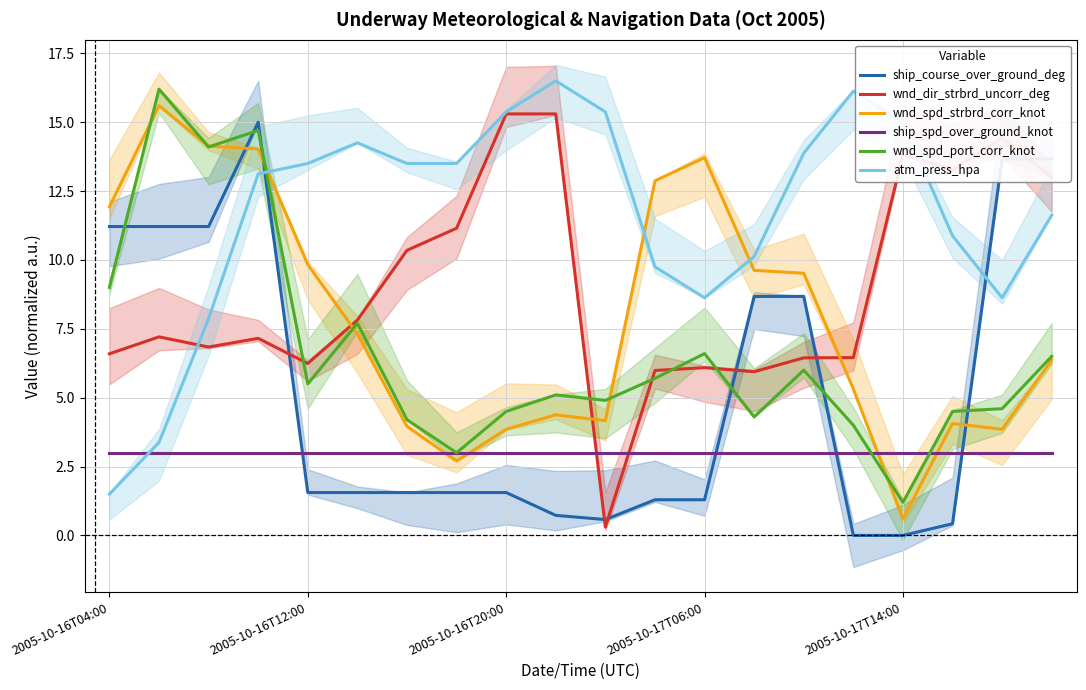

True or false: wnd_spd_strbrd_corr_knot and wnd_dir_strbrd_uncorr_deg intersect in this chart.

True